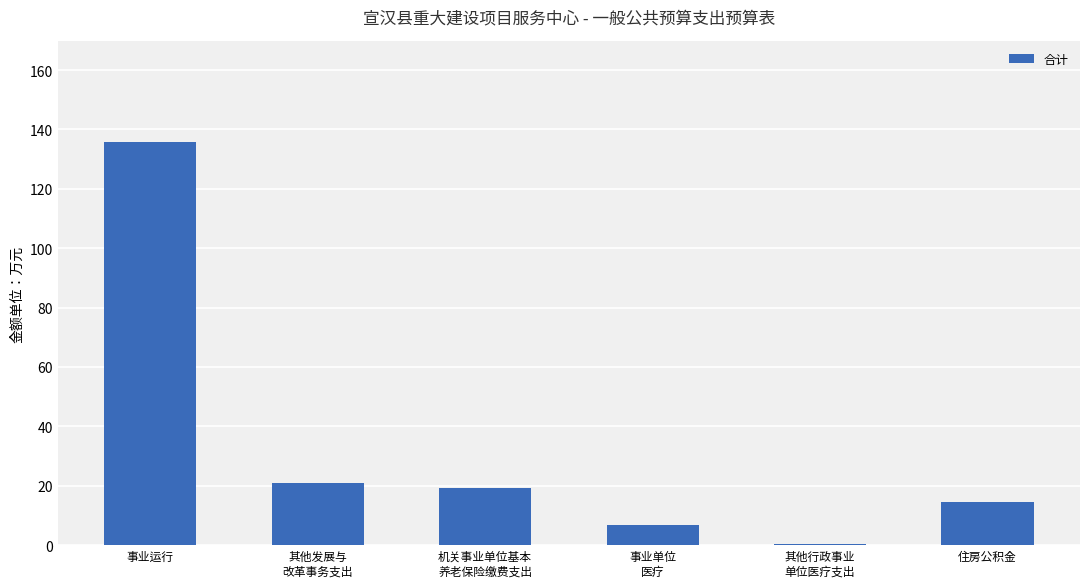

Is it true that the value at 事业单位
医疗 is 6.9?

True